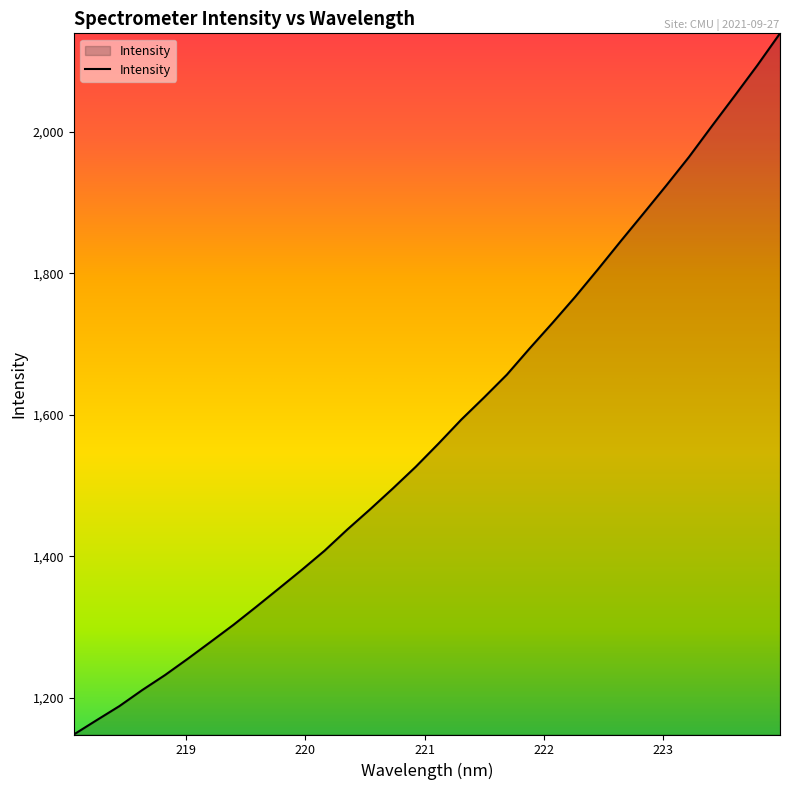

What is the maximum value shown in the chart?

2139.0